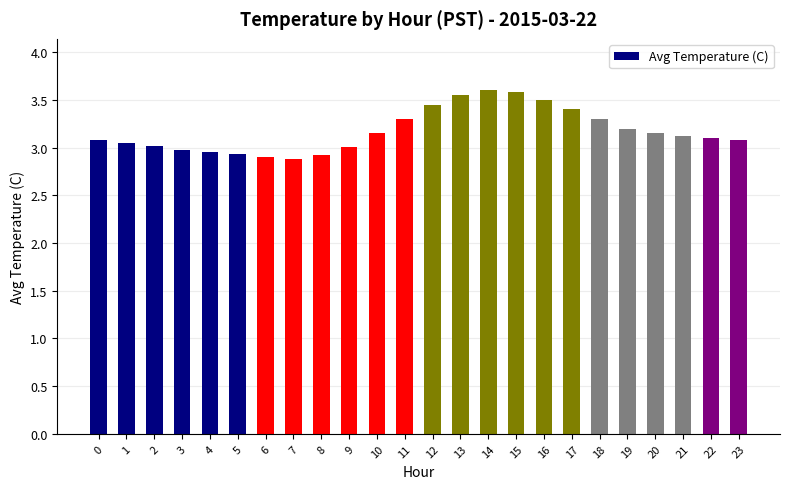

Between 20 and 2, which is larger?

20